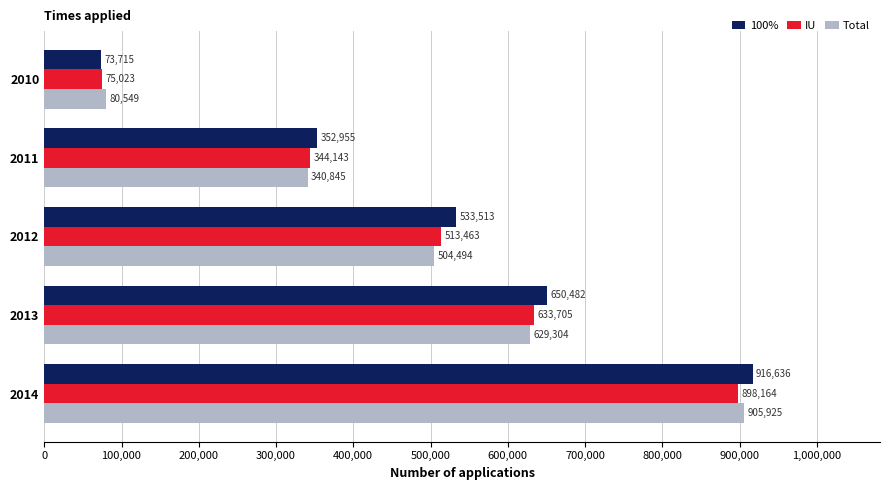

True or false: IU has a value of 75023 at 2010.

True